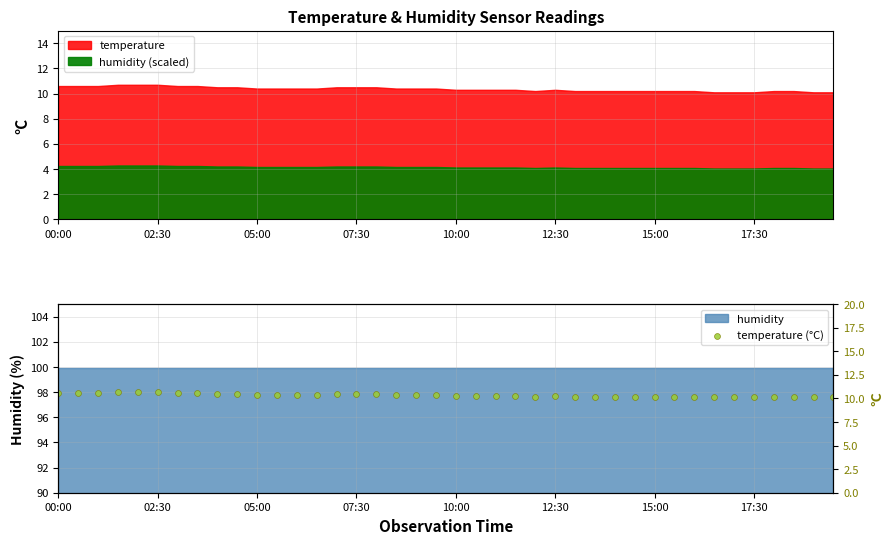

Approximately how many times larger is the value at 02:30 compared to 07:30?

1.0